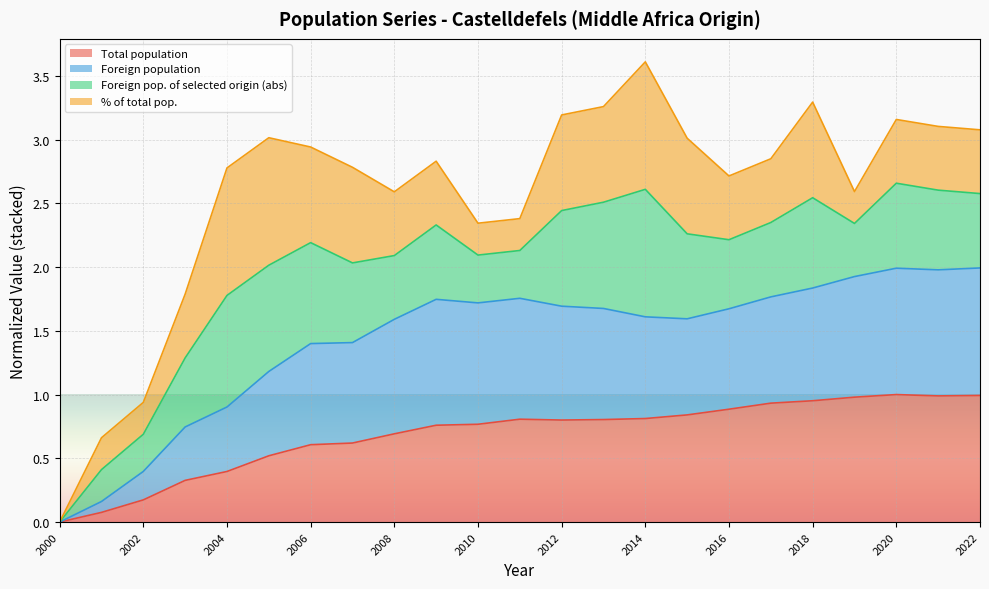

Does the chart display data point markers on the line(s)?

No